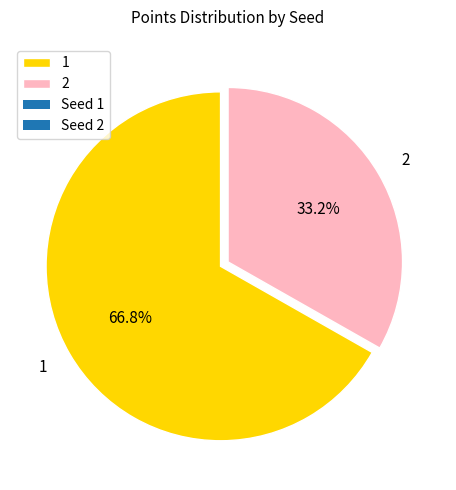

What is the majority slice?

1